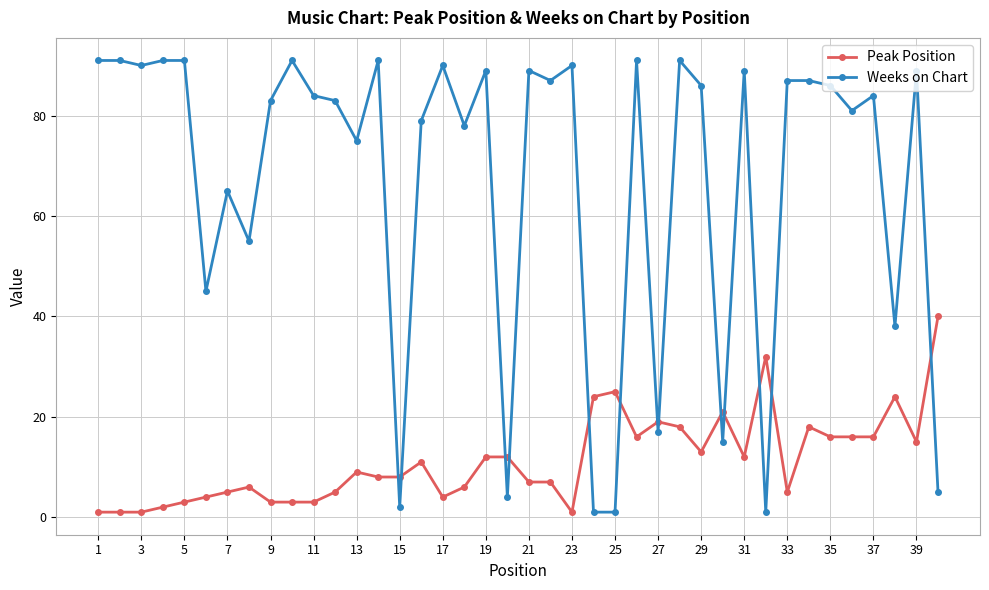

Which series has the largest total across all categories?

Weeks on Chart